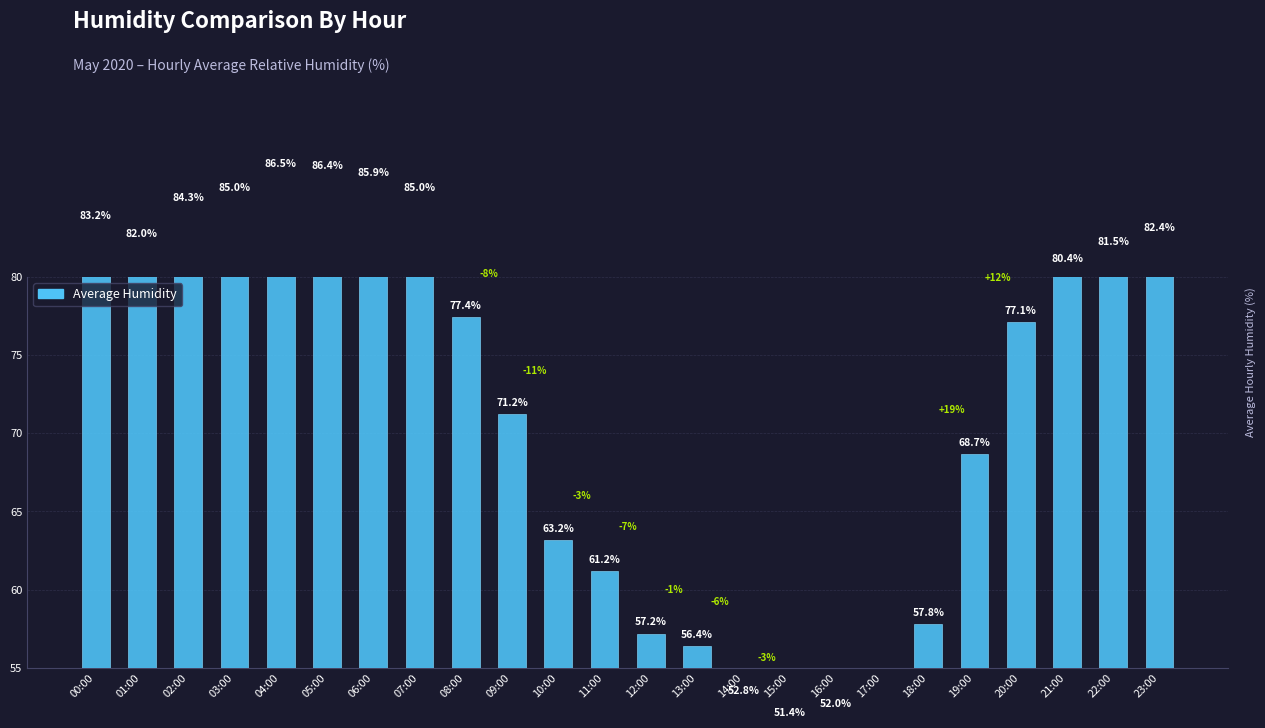

What is the difference between the values at 22:00 and 08:00?

4.1